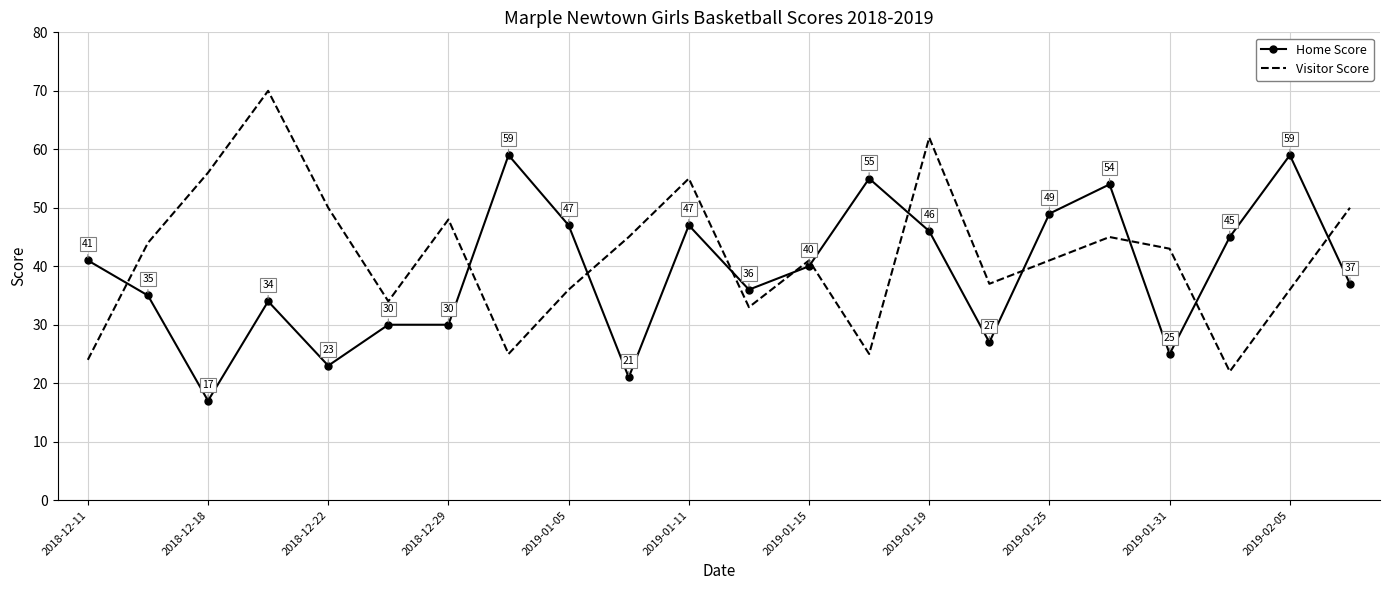

Which series has the largest range (max minus min)?

Visitor Score